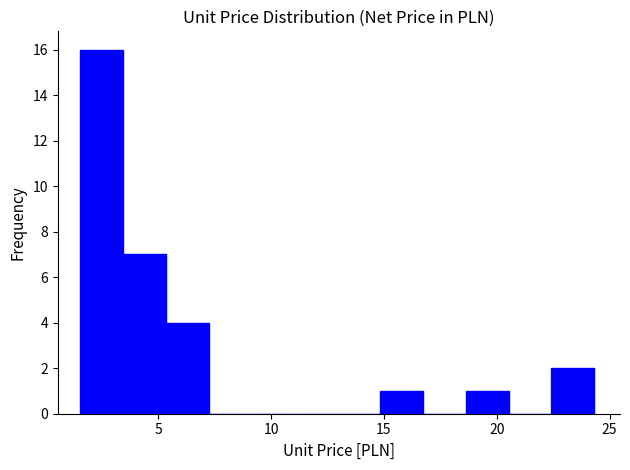

Around what value on the x-axis is the tallest bar? Give the approximate position of its centre, as read against the axis.

2.5